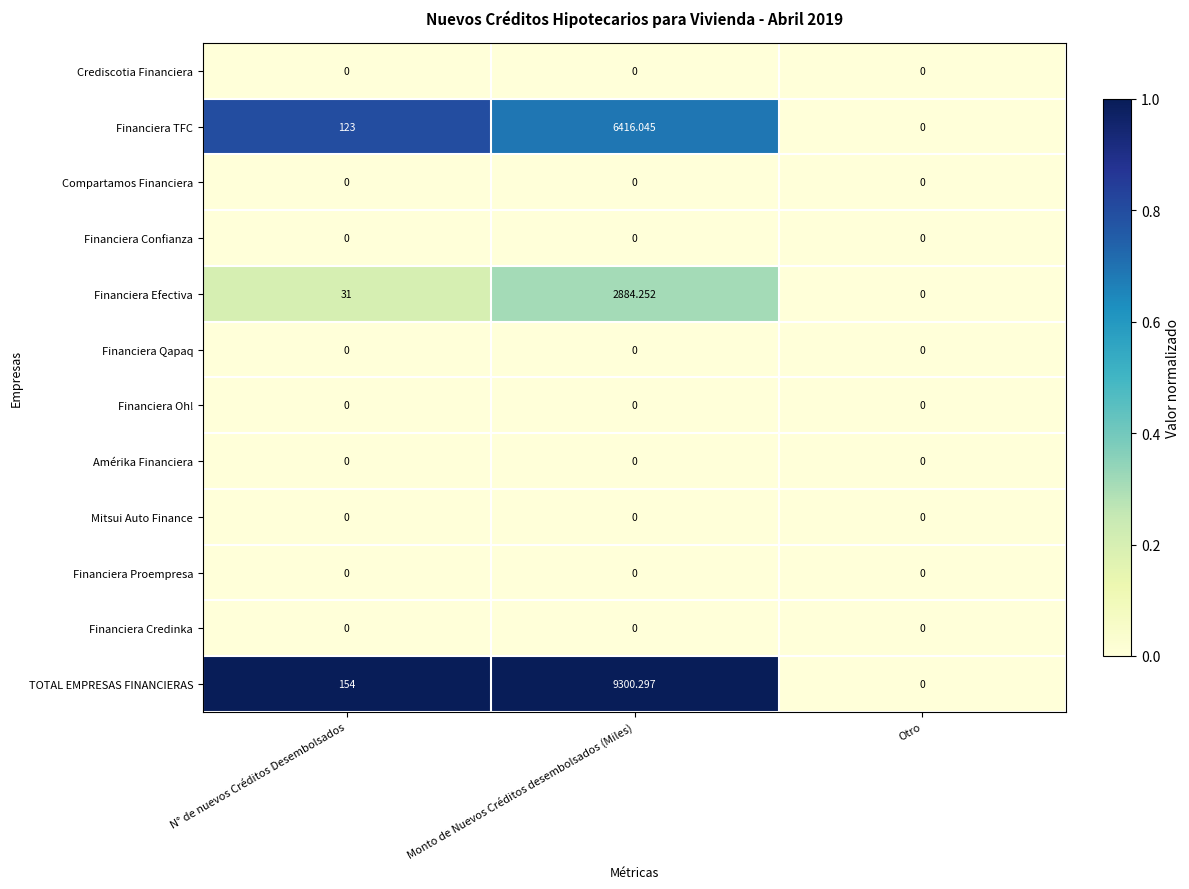

Which category has the highest value in the Financiera TFC series?

Monto de Nuevos Créditos desembolsados (Miles)